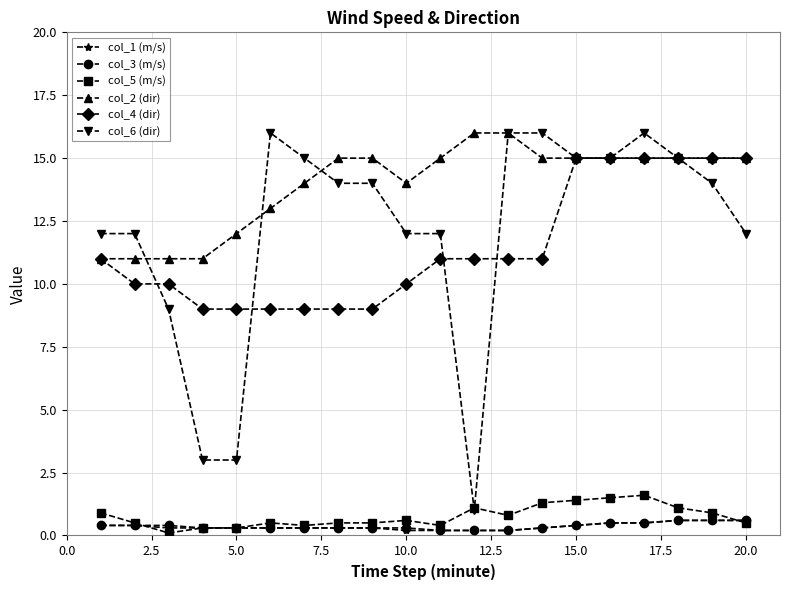

Which series has the largest range (max minus min)?

col_6 (dir)